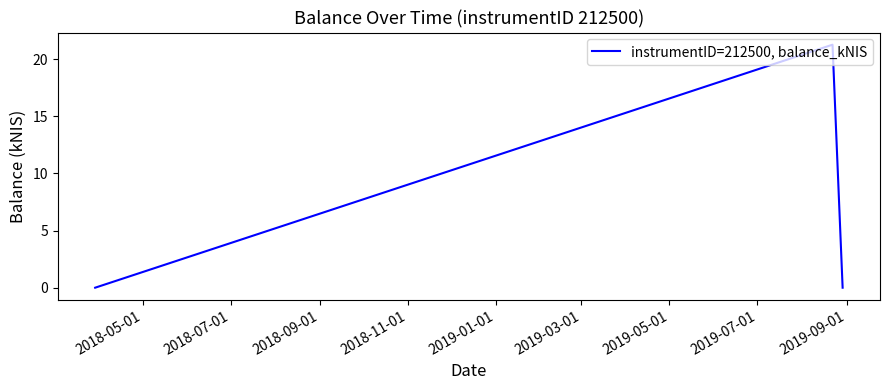

What is the sum of all values?

21.3